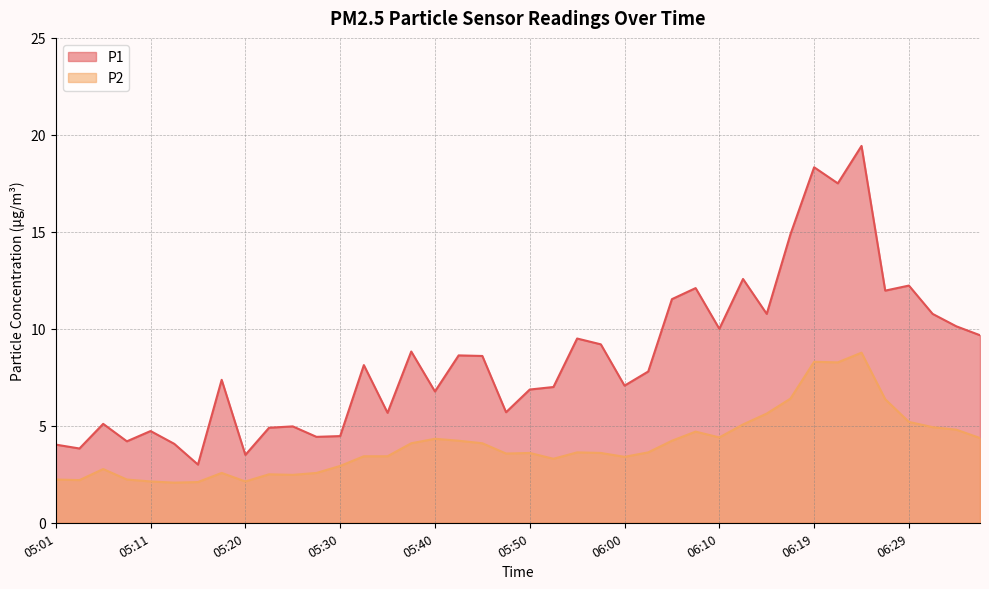

At which label does P1 reach its minimum?

05:16